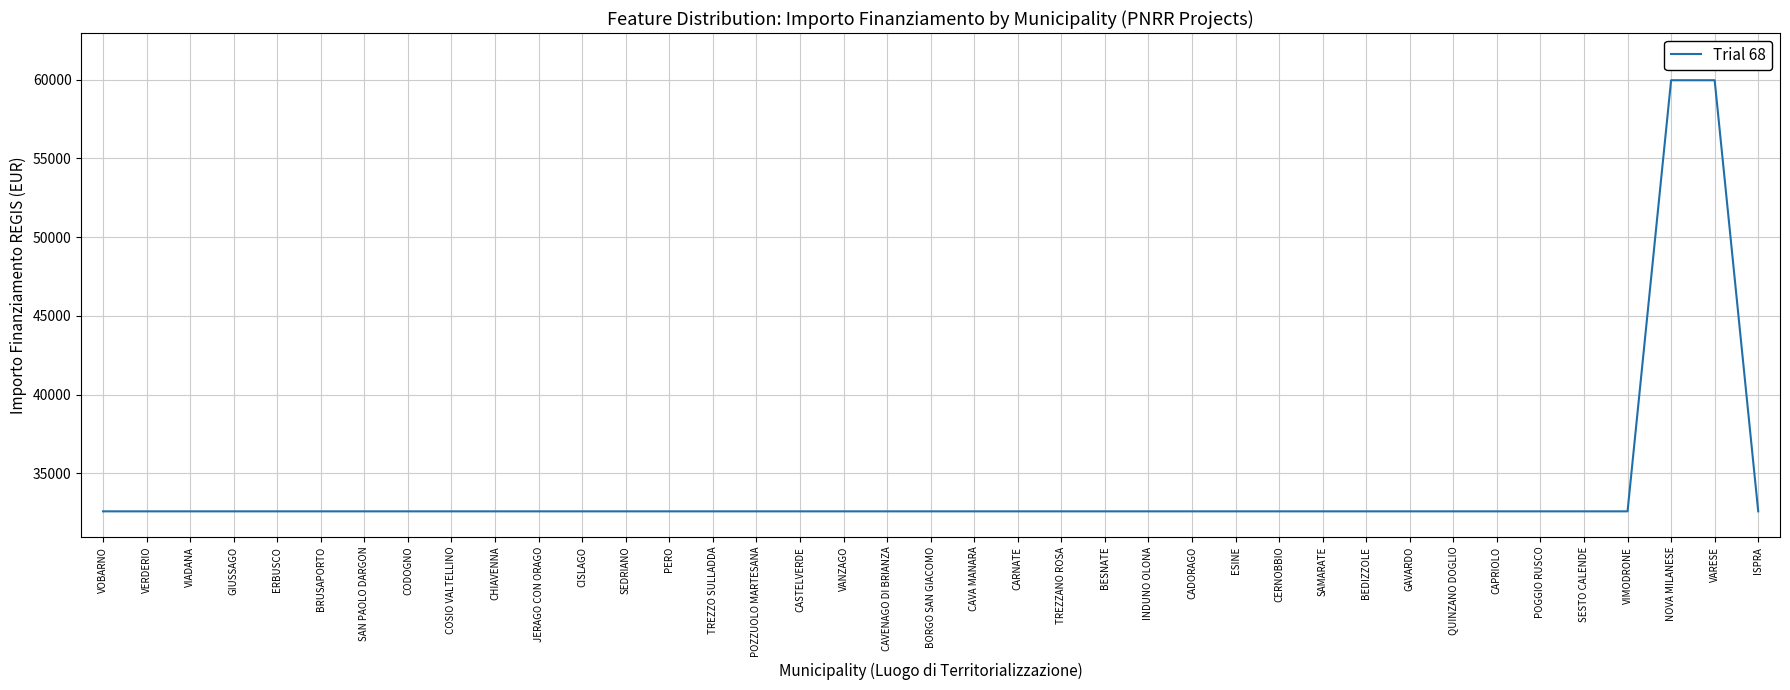

Is this an area chart (filled region under the line)?

No